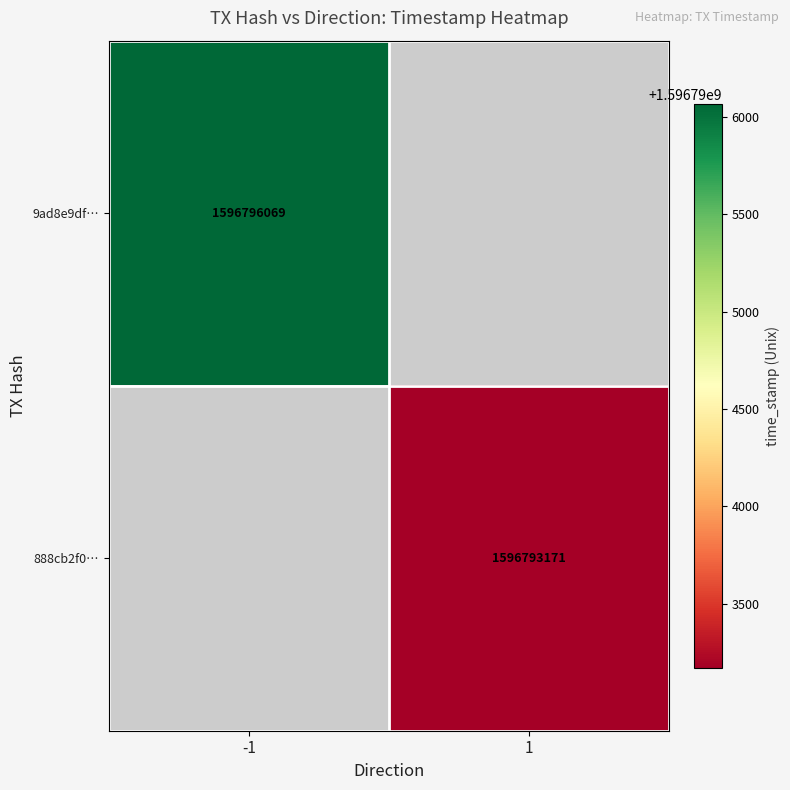

What is the smallest value displayed?

1596793171.0